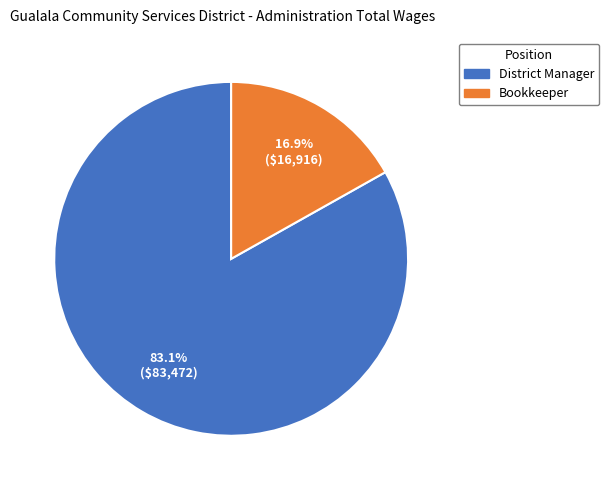

Combined, what portion of the pie is District Manager and Bookkeeper?

100.0%